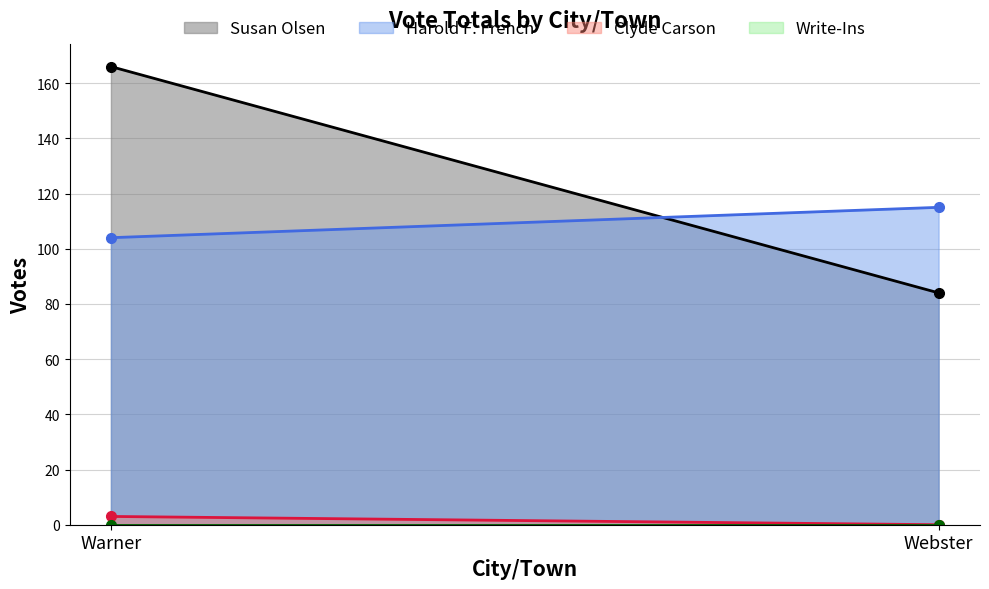

Between Webster and Warner, which is larger?

Warner